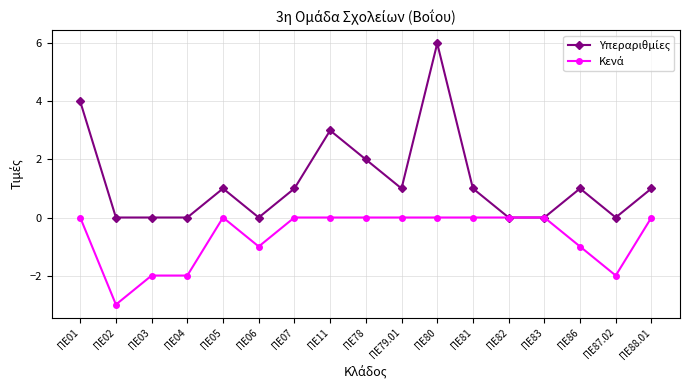

What is the label of the 4th point from the left?

ΠΕ04